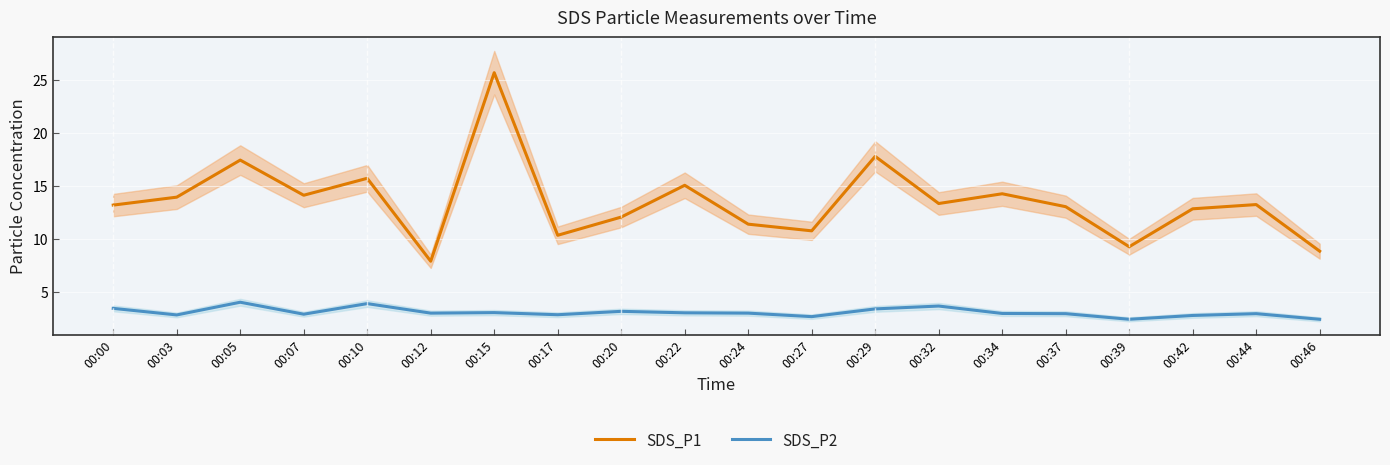

Where is the first local minimum for SDS_P2?

00:03